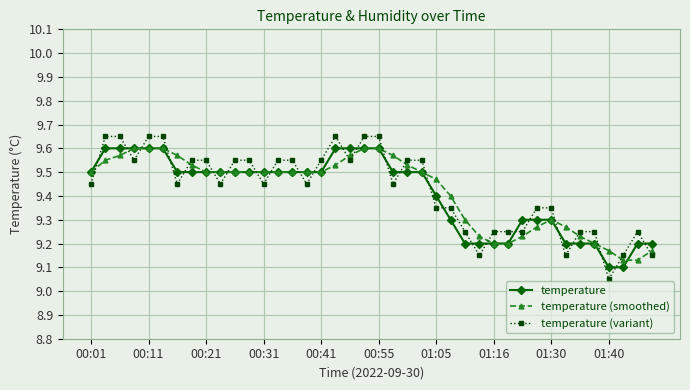

How many categories are shown in the chart?

40